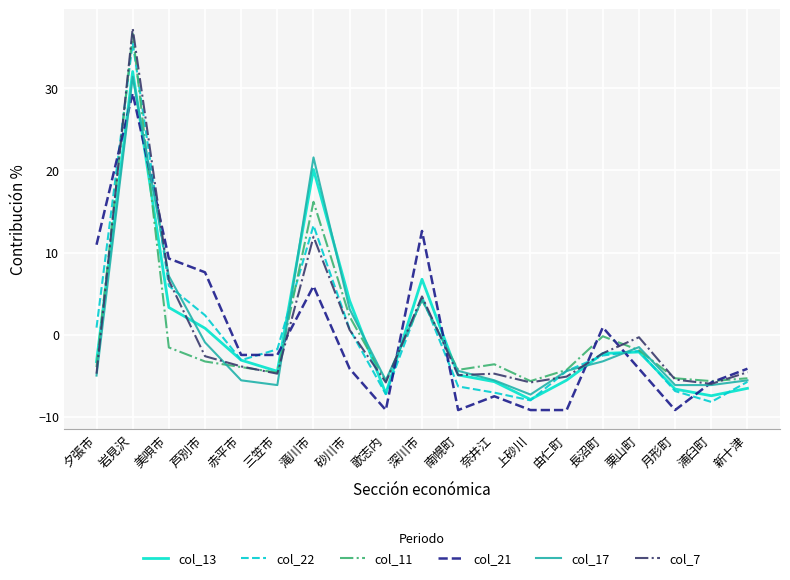

What are all the series names shown in the legend?

col_13, col_22, col_11, col_21, col_17, col_7